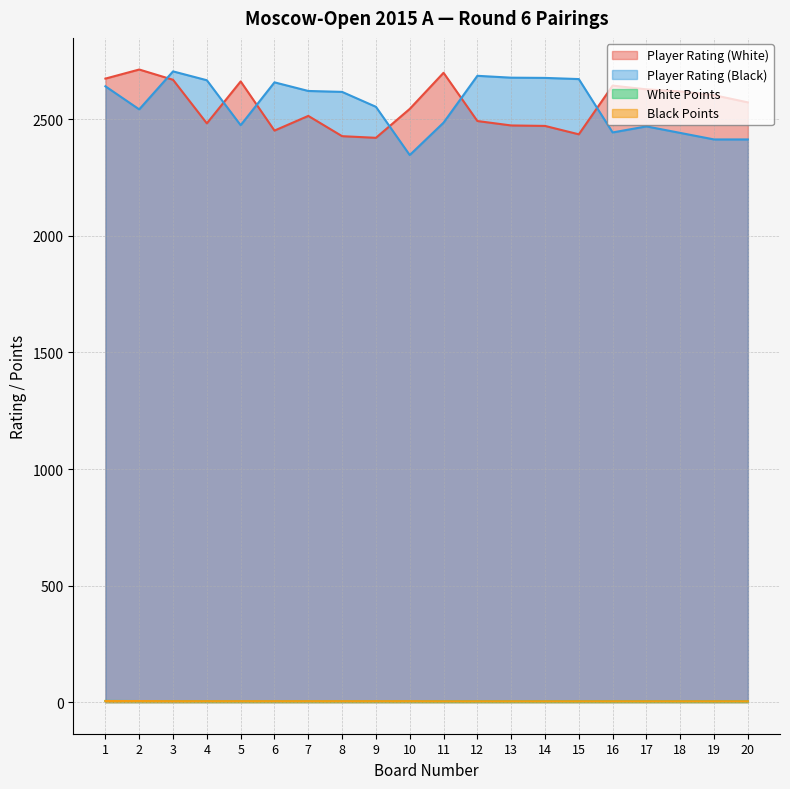

What is the total value across all series at 2?

5266.0